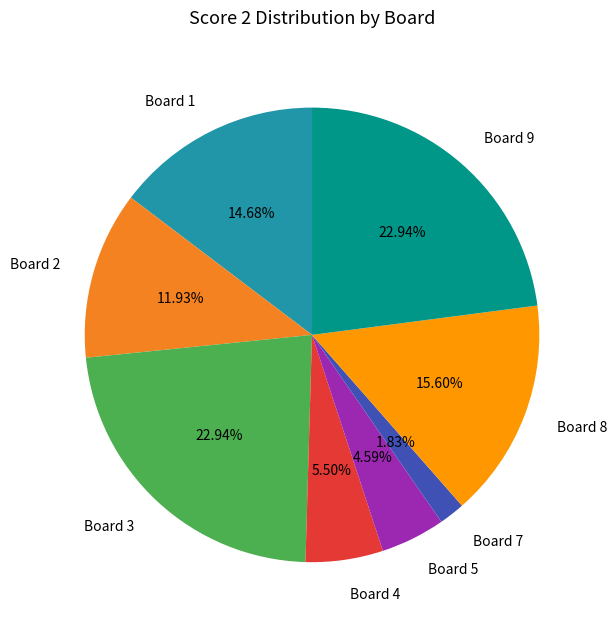

Approximately how many times larger is the value at Board 5 compared to Board 1?

0.3